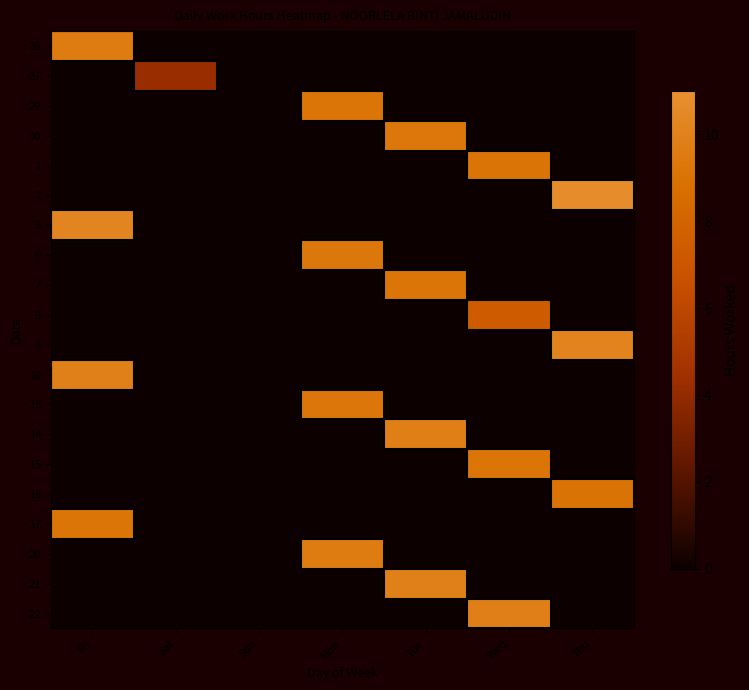

Which label corresponds to the largest value in the chart?

Thu